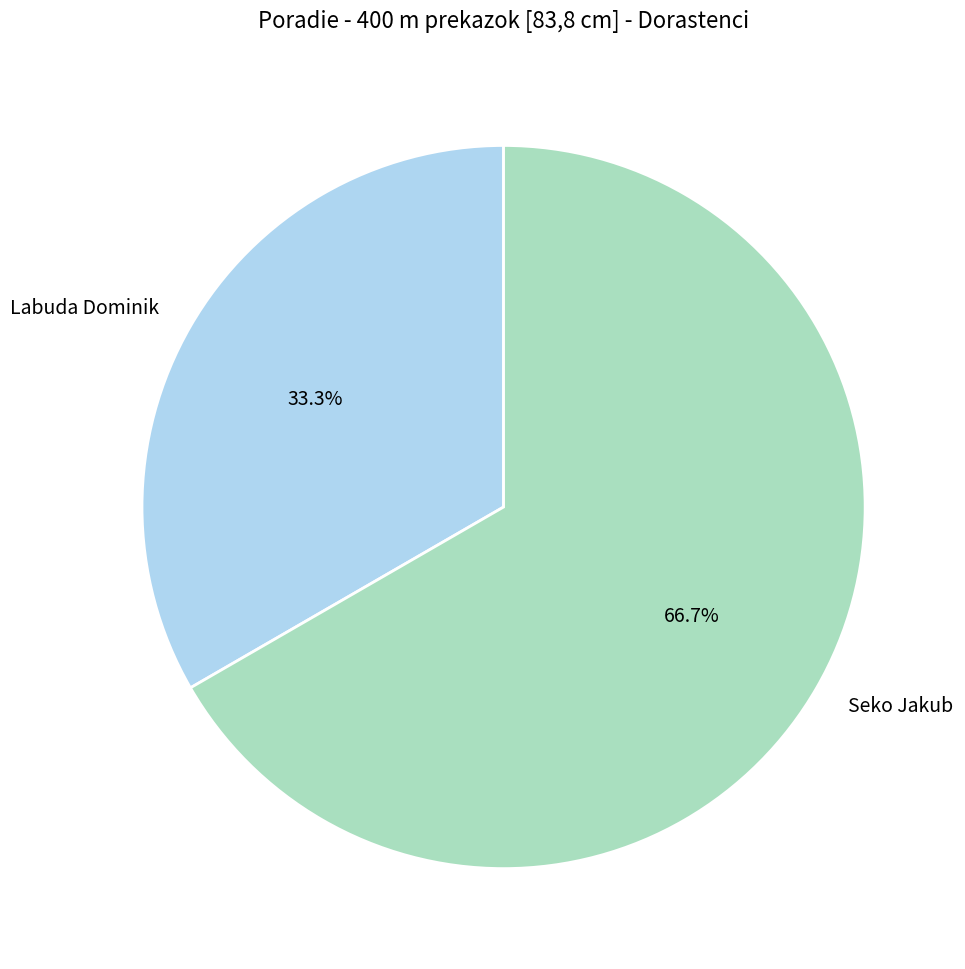

What is the total percentage of Labuda Dominik and Seko Jakub?

100.0%